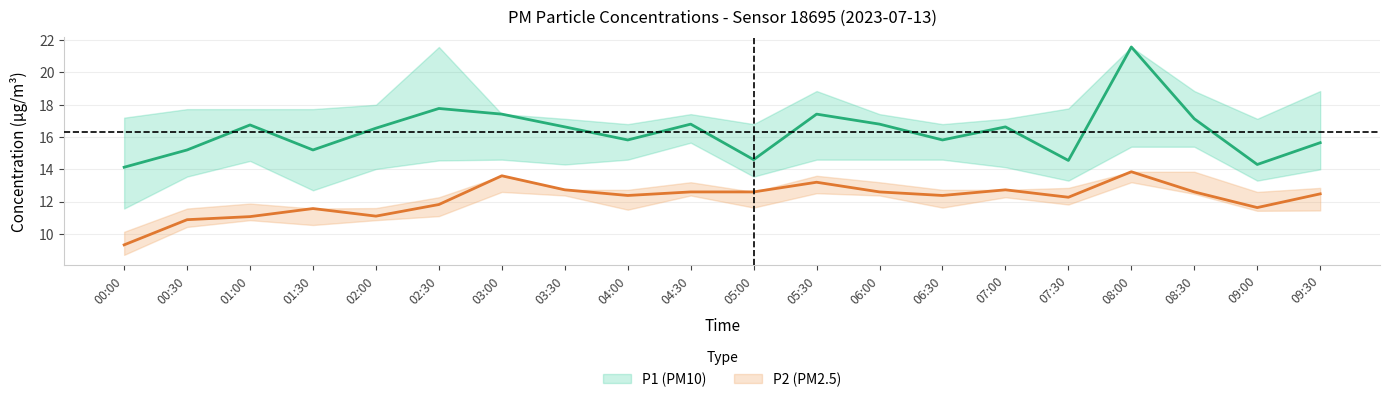

Reading left to right, extract all data points from this chart.

P1: 14.1	15.2	16.8	15.2	16.6	17.8	17.4	16.6	15.8	16.8	14.6	17.4	16.8	15.8	16.6	14.6	21.6	17.1	14.3	15.7
P1_upper: 17.2	17.7	17.7	17.7	18.0	21.6	17.4	17.1	16.8	17.4	16.8	18.9	17.4	16.8	17.1	17.8	21.6	18.9	17.1	18.9
P1_lower: 11.6	13.6	14.5	12.7	14.0	14.6	14.6	14.3	14.6	15.7	13.6	14.6	14.6	14.6	14.1	13.3	15.4	15.4	13.3	14.0
P2: 9.3	10.9	11.1	11.6	11.1	11.8	13.6	12.7	12.4	12.6	12.6	13.2	12.6	12.4	12.7	12.3	13.8	12.6	11.6	12.5
P2_upper: 10.1	11.6	11.9	11.6	11.6	12.3	13.6	12.7	12.7	13.2	12.6	13.6	13.2	12.7	12.7	12.8	13.8	13.8	12.6	12.8
P2_lower: 8.7	10.4	10.8	10.6	10.8	11.1	12.6	12.4	11.5	12.4	11.6	12.5	12.4	11.6	12.3	11.8	13.2	12.5	11.4	11.4